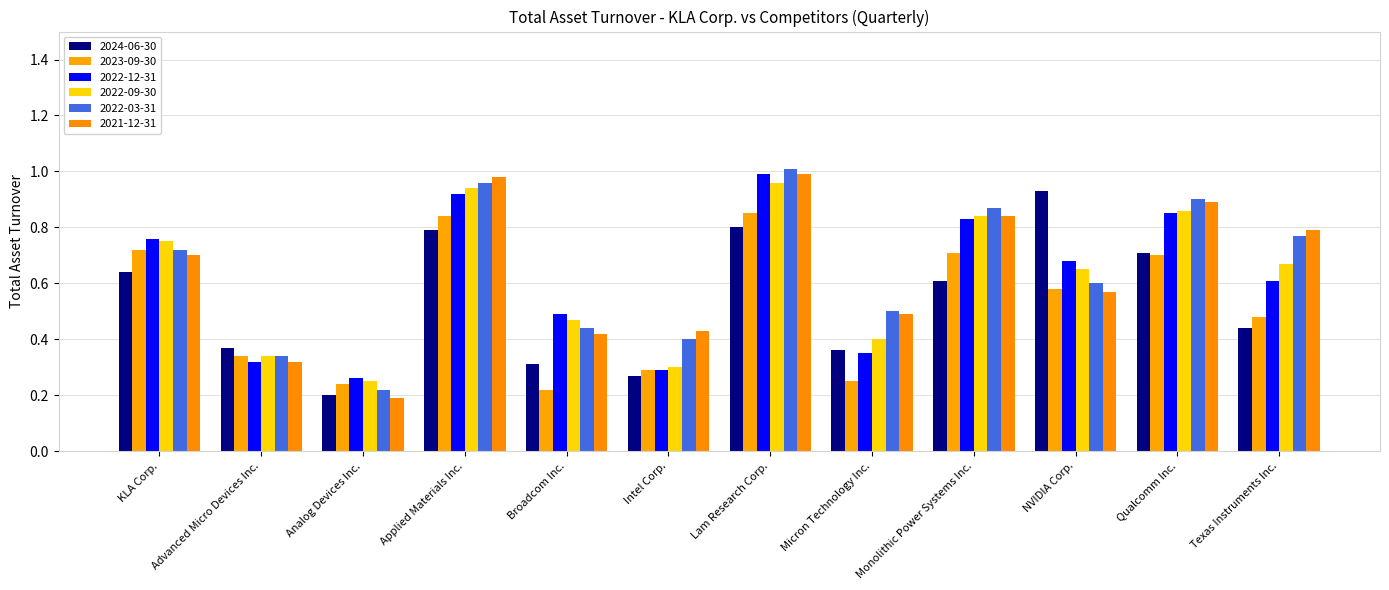

Reading right to left, transcribe all the data shown in this chart.

2024-06-30: 0.4	0.7	0.9	0.6	0.4	0.8	0.3	0.3	0.8	0.2	0.4	0.6
2023-09-30: 0.5	0.7	0.6	0.7	0.2	0.8	0.3	0.2	0.8	0.2	0.3	0.7
2022-12-31: 0.6	0.8	0.7	0.8	0.3	1.0	0.3	0.5	0.9	0.3	0.3	0.8
2022-09-30: 0.7	0.9	0.7	0.8	0.4	1.0	0.3	0.5	0.9	0.2	0.3	0.8
2022-03-31: 0.8	0.9	0.6	0.9	0.5	1.0	0.4	0.4	1.0	0.2	0.3	0.7
2021-12-31: 0.8	0.9	0.6	0.8	0.5	1.0	0.4	0.4	1.0	0.2	0.3	0.7